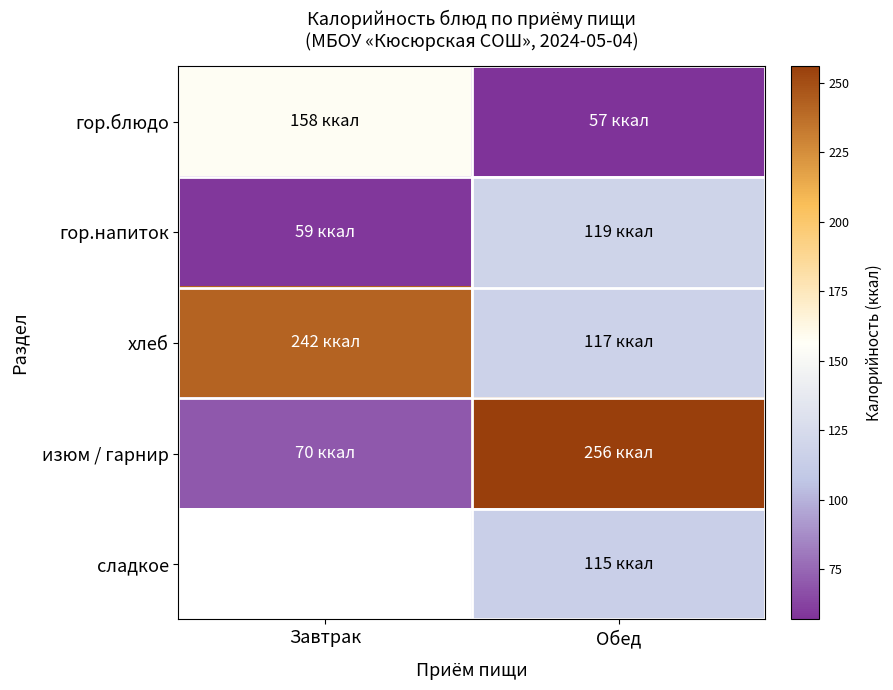

Count the number of categories in the chart.

2